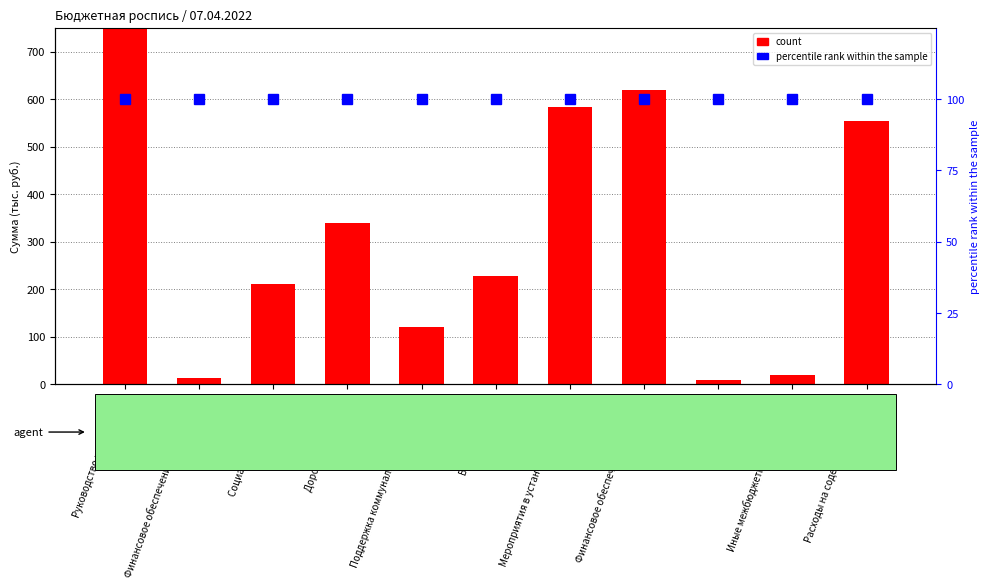

List the labels in order of value, largest first.

Руководство и управление, Финансовое обеспечение расходных, Мероприятия в установленной сфере, Расходы на содержание прочего, Дорожное хозяйство, Благоустройство, Социальная политика, Поддержка коммунального хозяйства, Иные межбюджетные трансферты, Финансовое обеспечение деятельности, Референдум